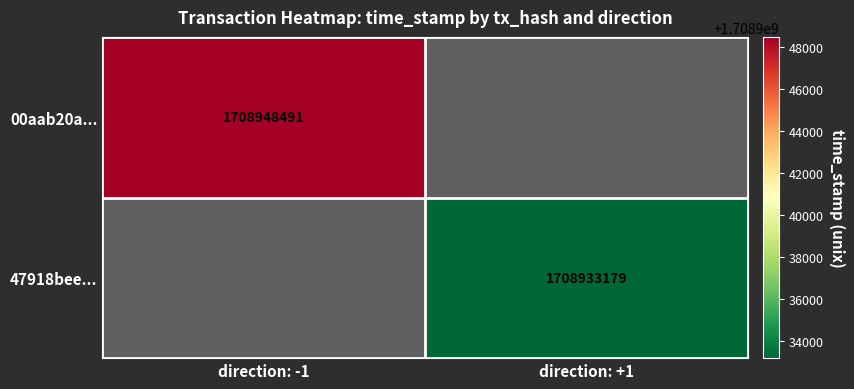

The 47918bee... series shows 1708933179 at direction: +1. True or false?

True